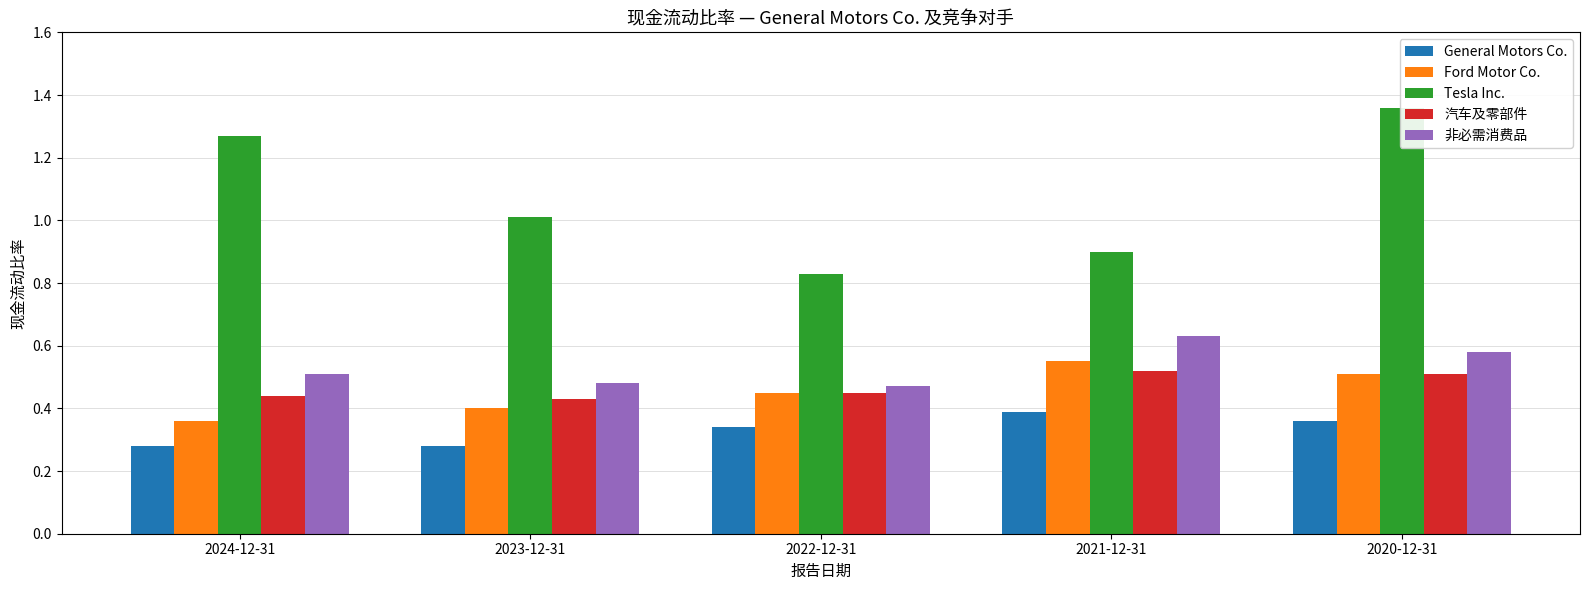

What is the label of the 4th bar from the right?

2023-12-31